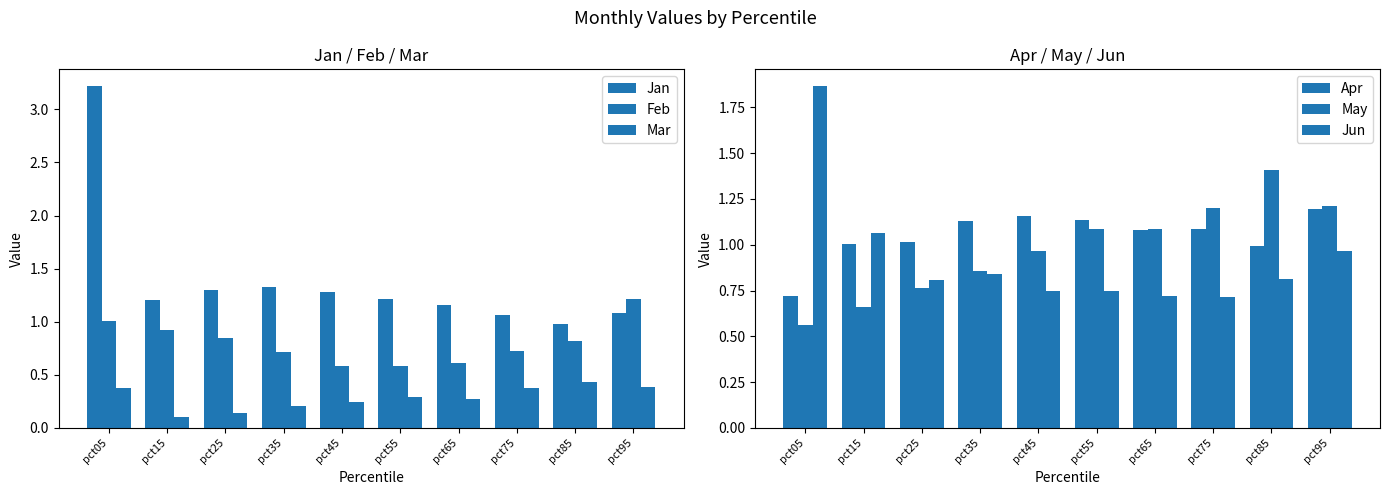

What is the lowest value of the Mar series?

0.1